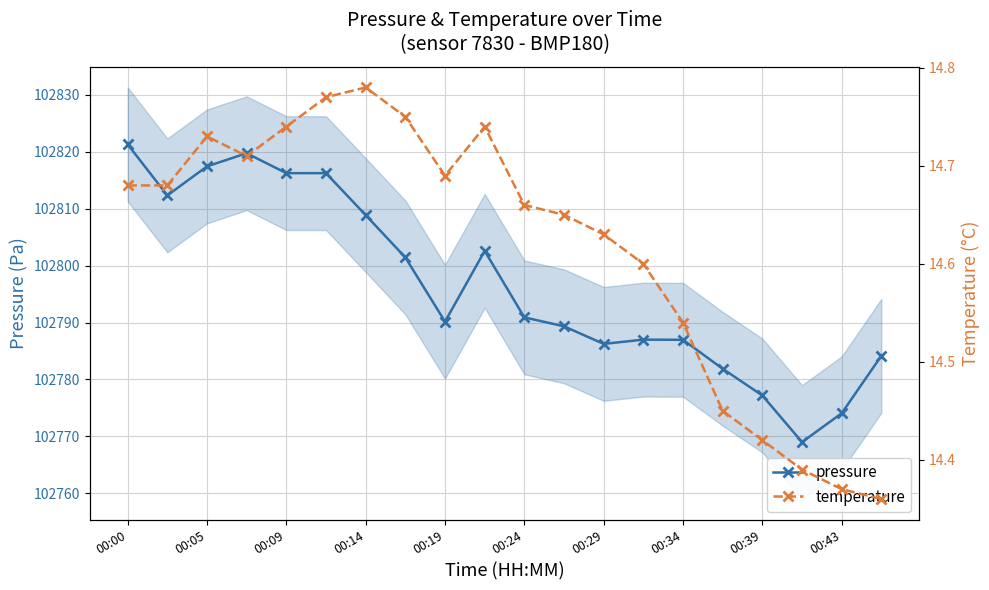

True or false: pressure has a value of 54825.1 at 00:24.

False